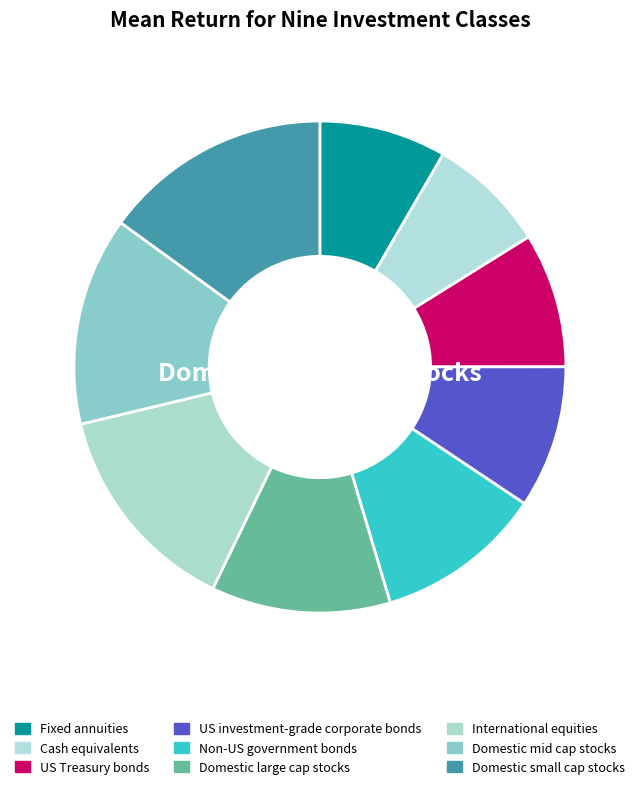

Rank the categories by value from lowest to highest.

Cash equivalents, Fixed annuities, US Treasury bonds, US investment-grade corporate bonds, Non-US government bonds, Domestic large cap stocks, Domestic mid cap stocks, International equities, Domestic small cap stocks